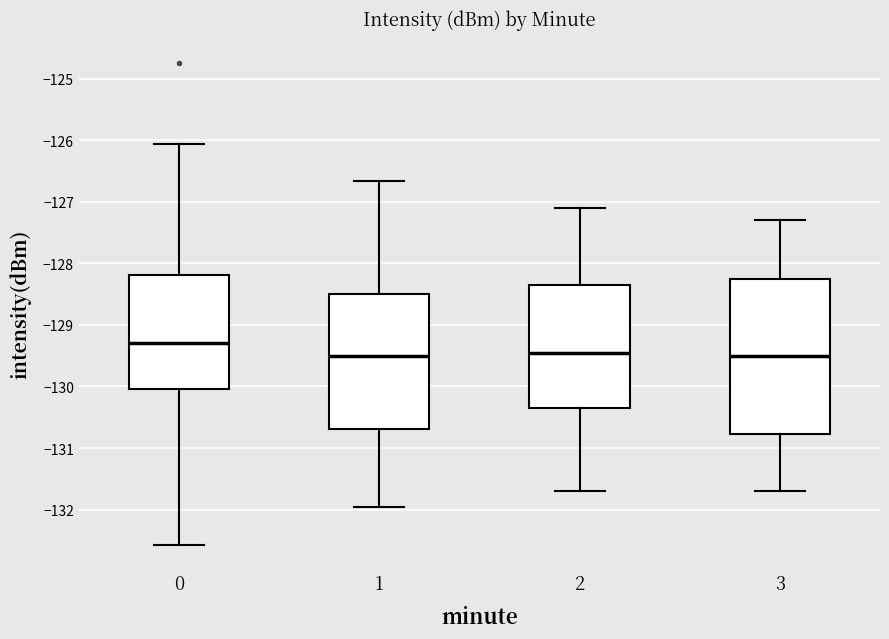

Which box has the highest median line?

0